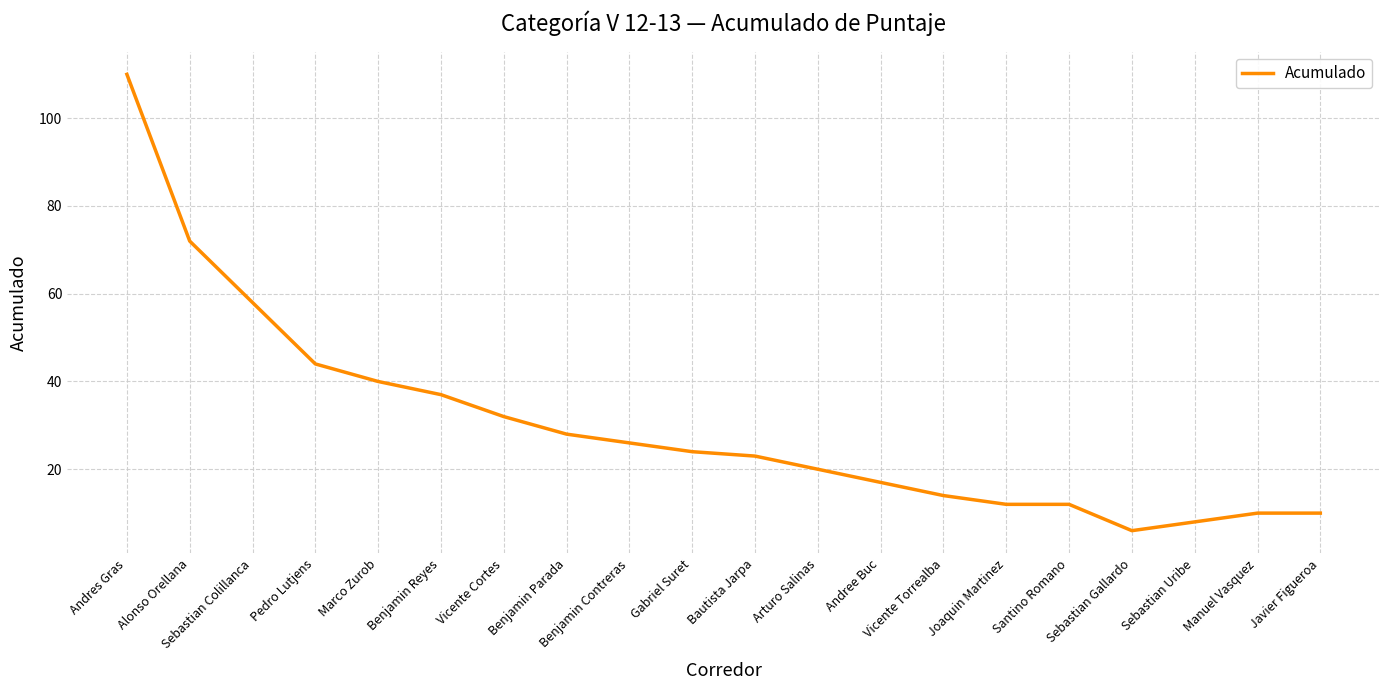

What is the maximum value shown in the chart?

110